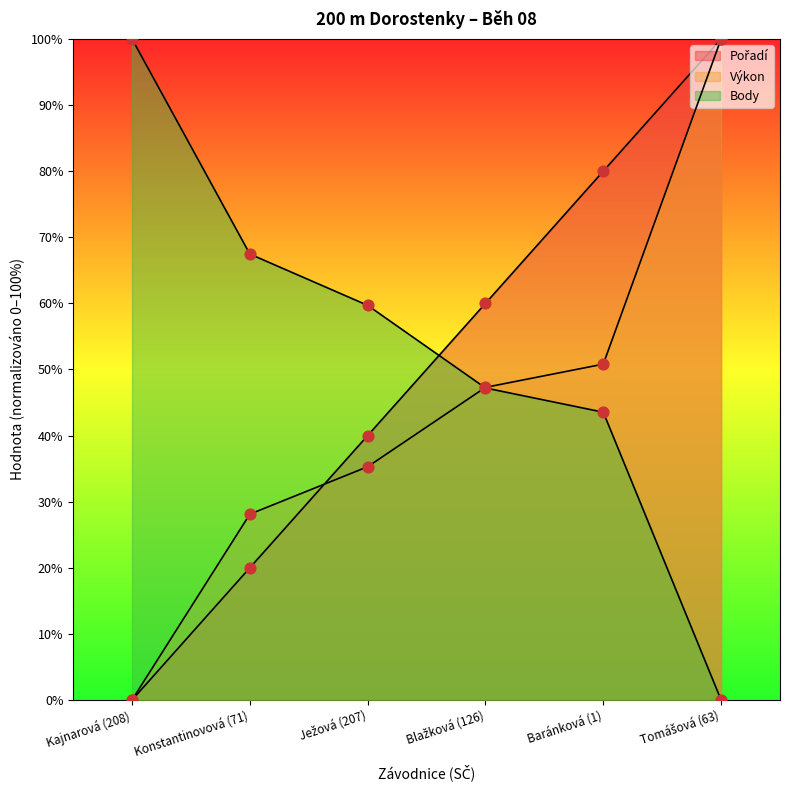

Is the value of Výkon at Kajnarová (208) greater than the value of Pořadí at Baránková (1)?

No